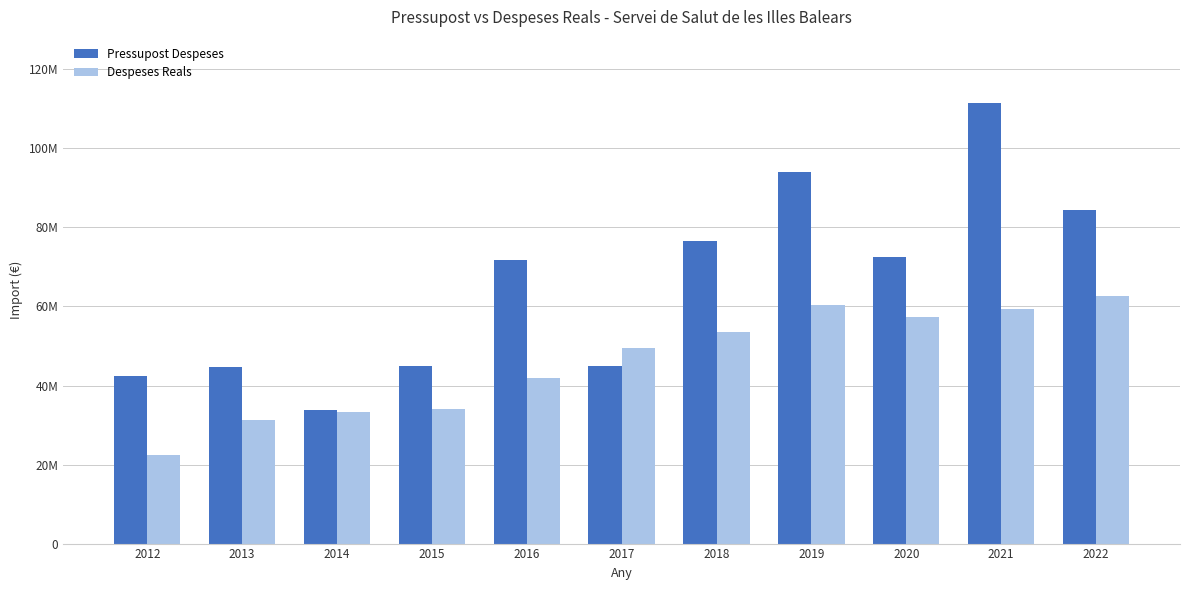

Which series has the largest total across all categories?

Pressupost Despeses